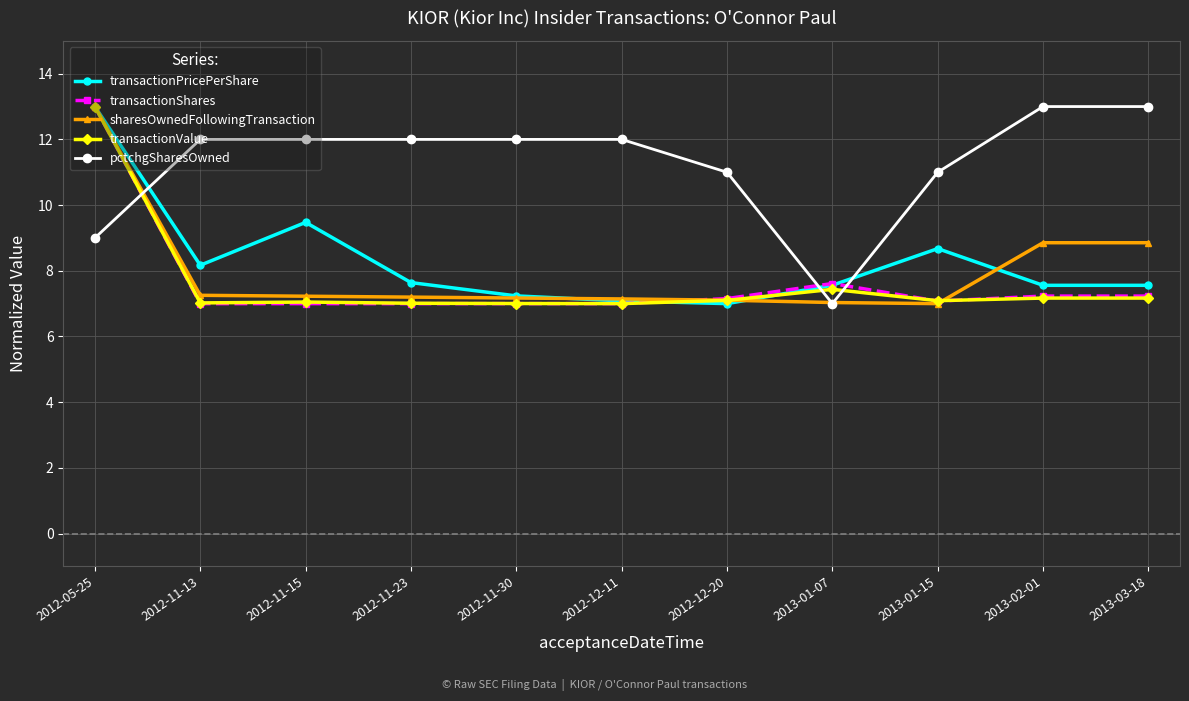

What is the difference between the highest and lowest values at 2013-01-15?

4.0